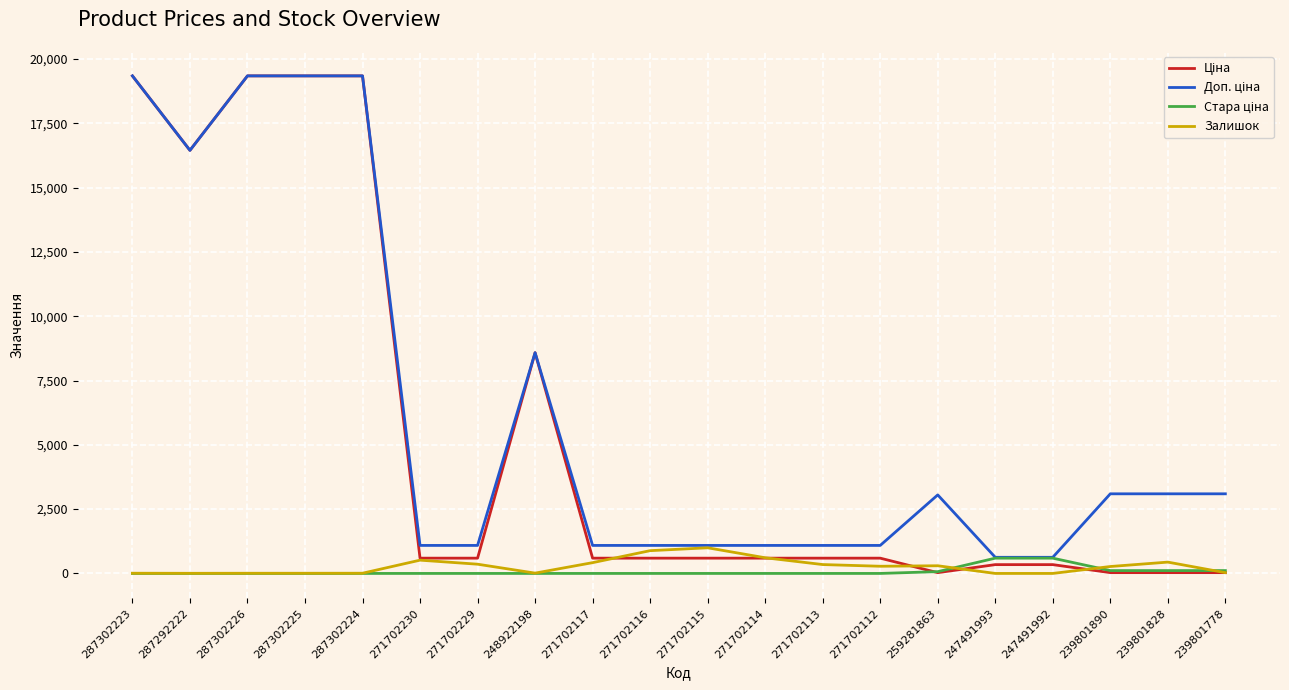

True or false: Залишок has more than 0 interior local peaks.

True